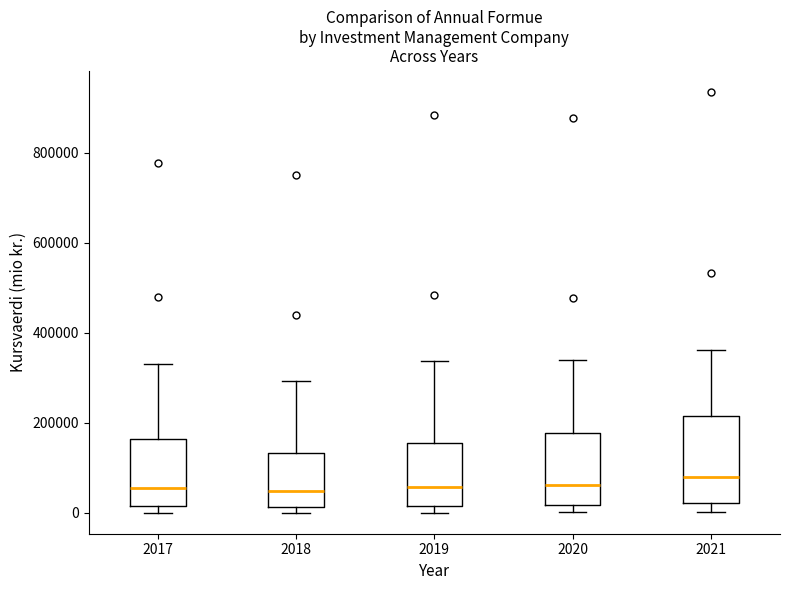

Where does the median line of the box at x = 2018 sit on the y-axis? The values are not printed on the chart, so give them approximately, as read against the axis.

40000